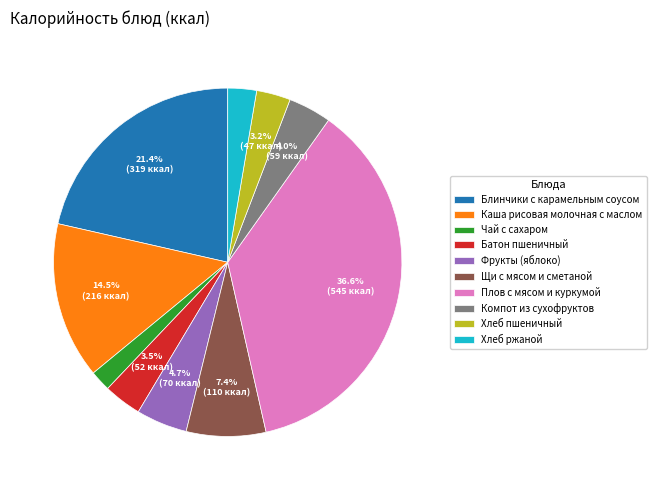

How many segments does this pie chart have?

10